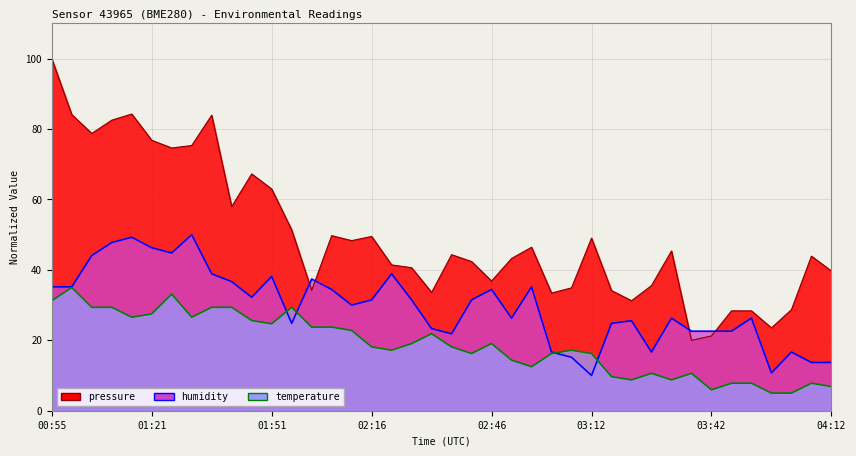

Where is pressure nearest to the value 60?

01:41